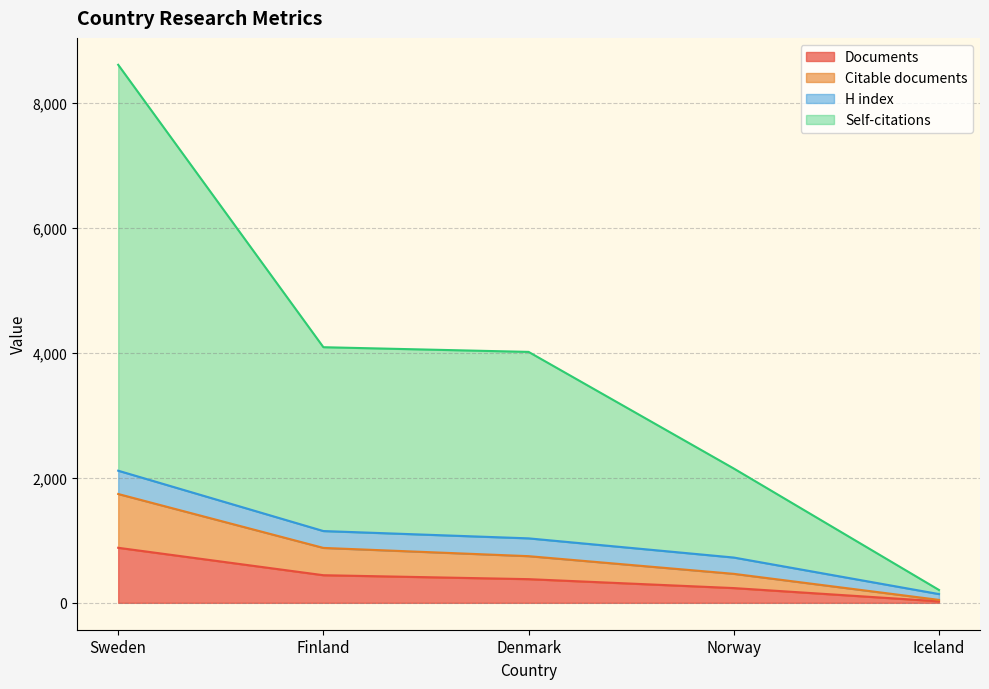

Which series has the widest spread of values?

Self-citations